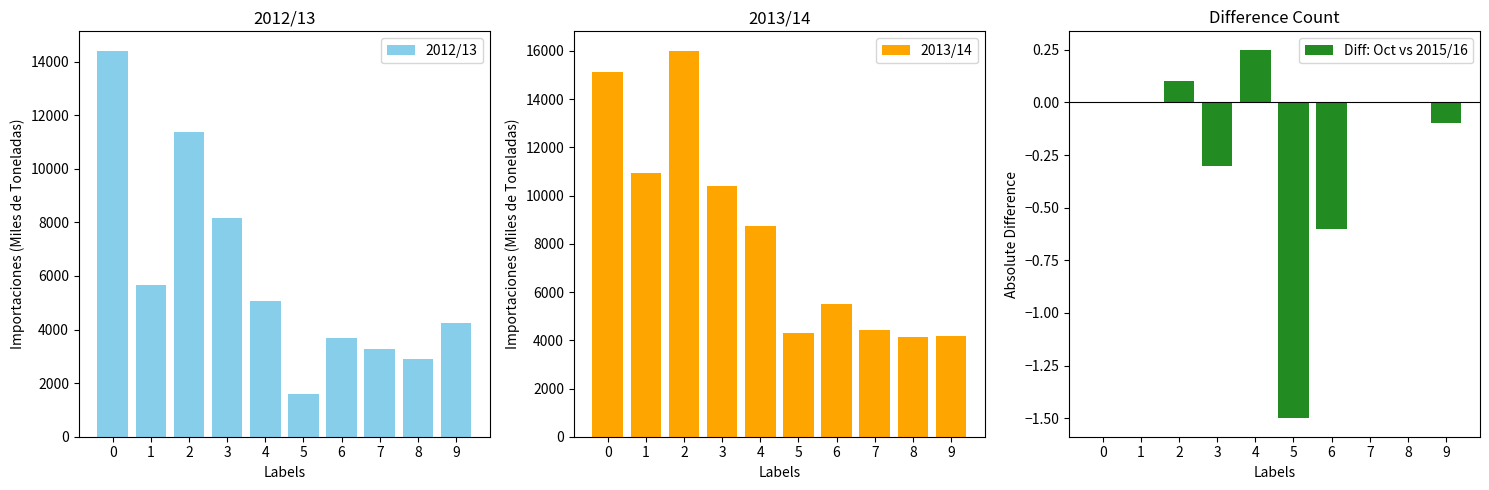

How many groups of bars are there?

10